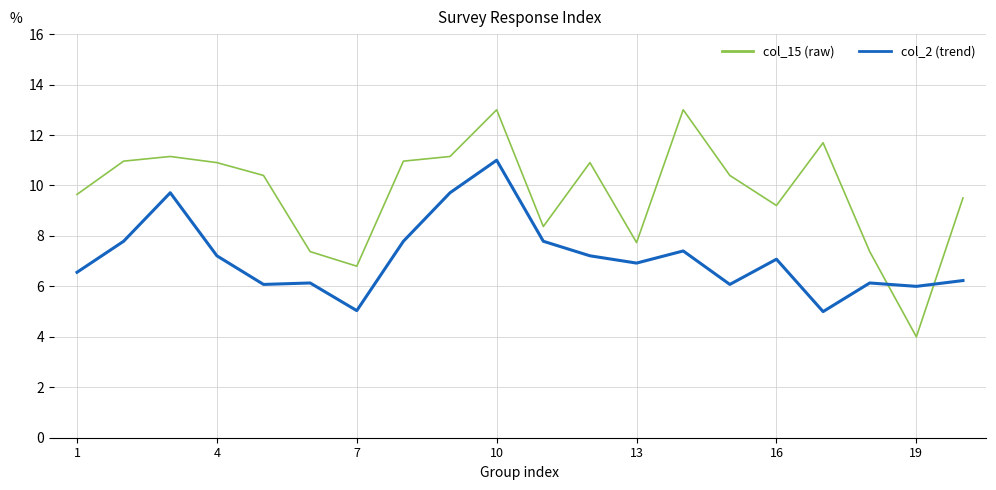

List the series in order of their overall mean, highest first.

col_15 (raw), col_2 (trend)